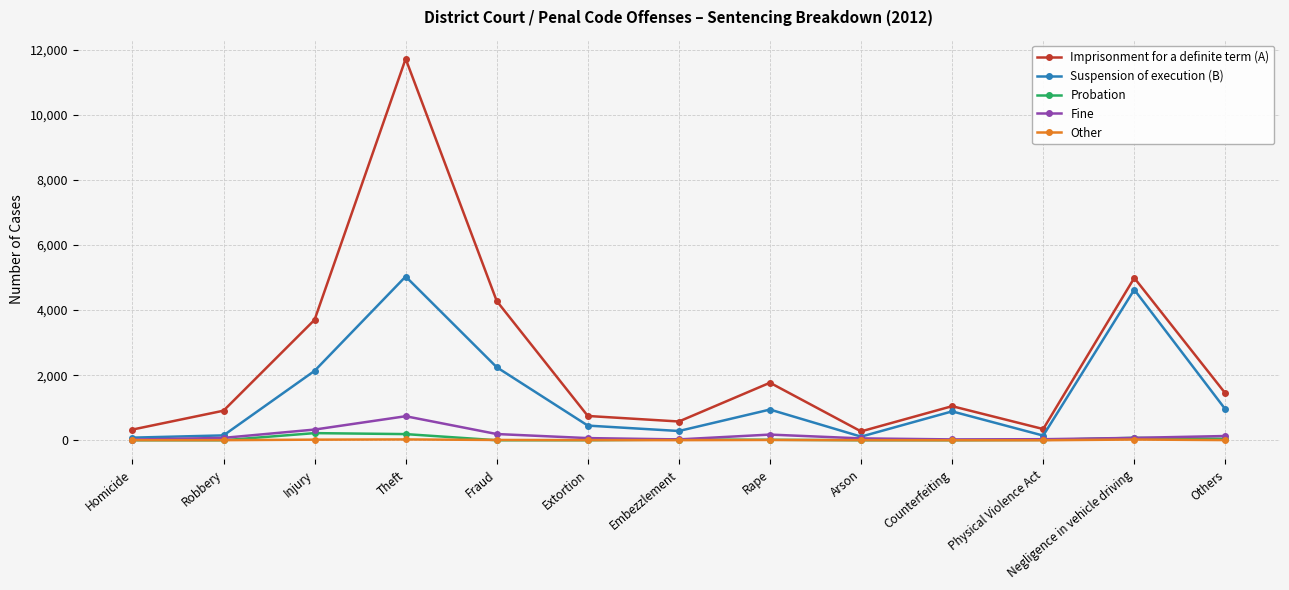

How many interior local peaks does the Suspension of execution (B) series have?

4